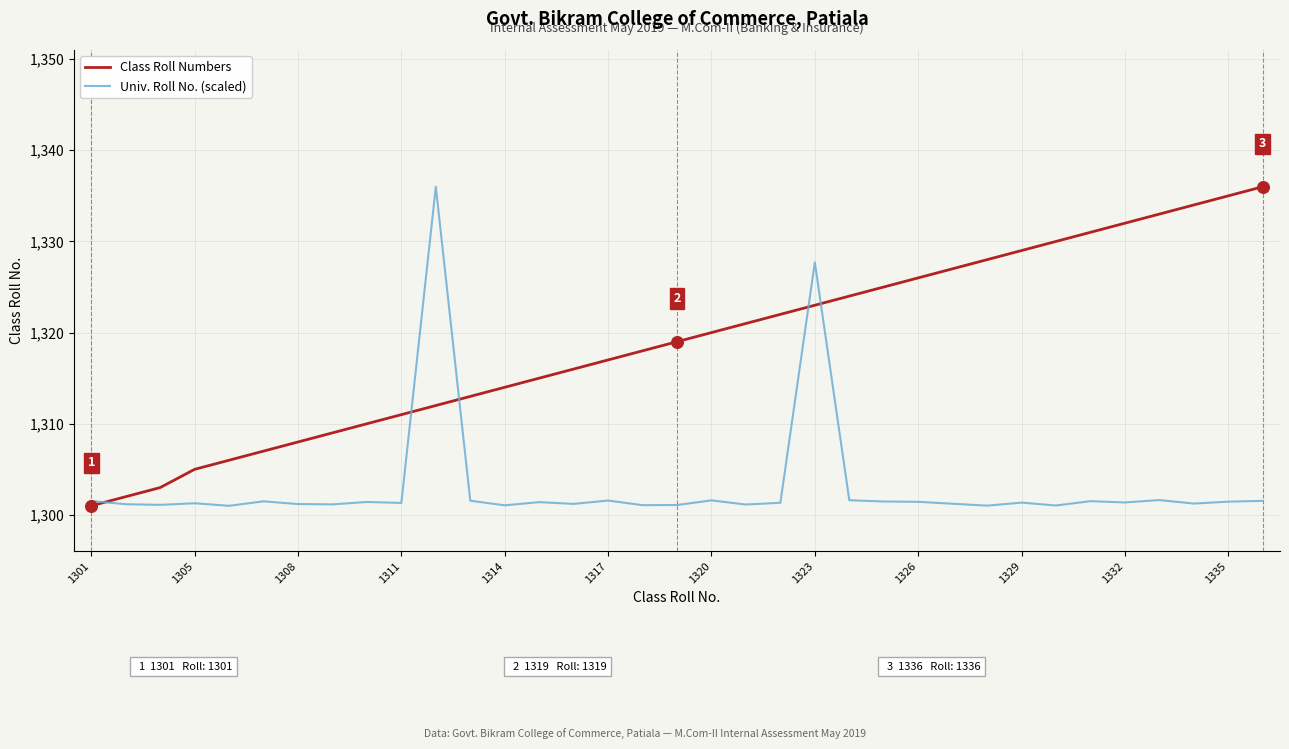

Which series has the largest total across all categories?

Class Roll Numbers